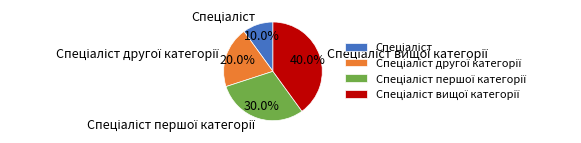

Is there a majority slice in this chart?

No